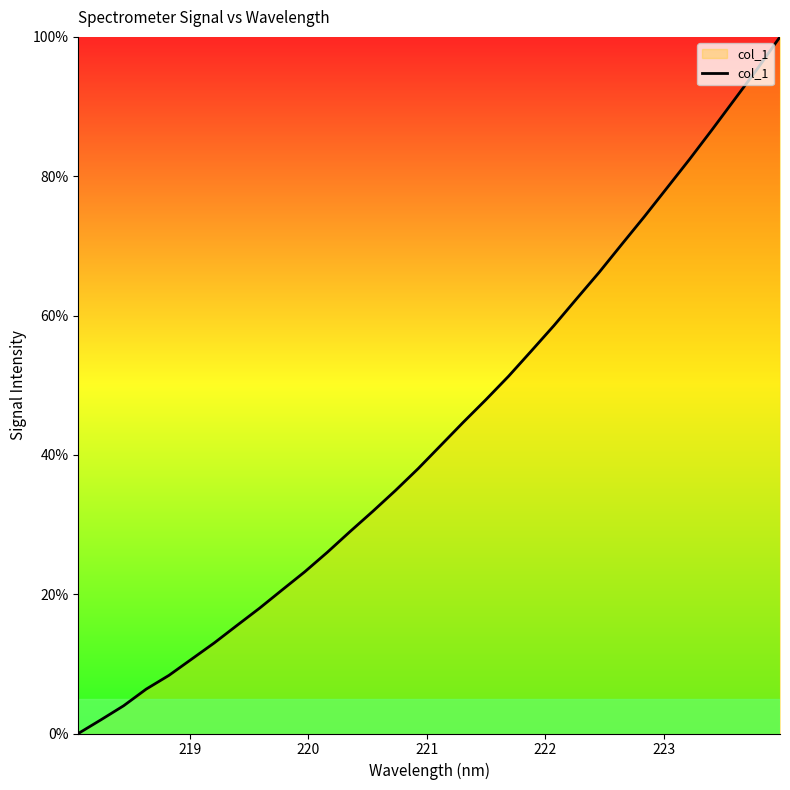

What is the difference between the maximum and minimum values?

100.0